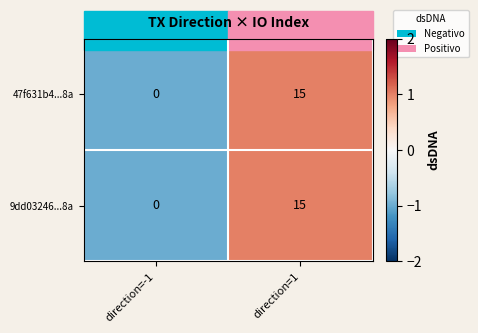

What is the smallest value displayed?

0